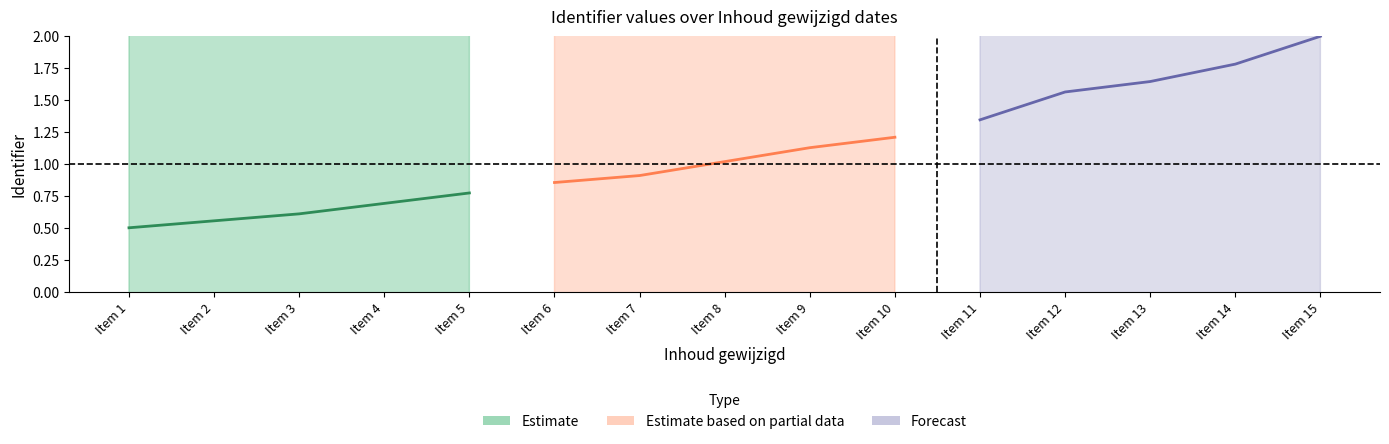

At Item 3, list the series in order from largest to smallest.

Forecast, Estimate based on partial data, Estimate